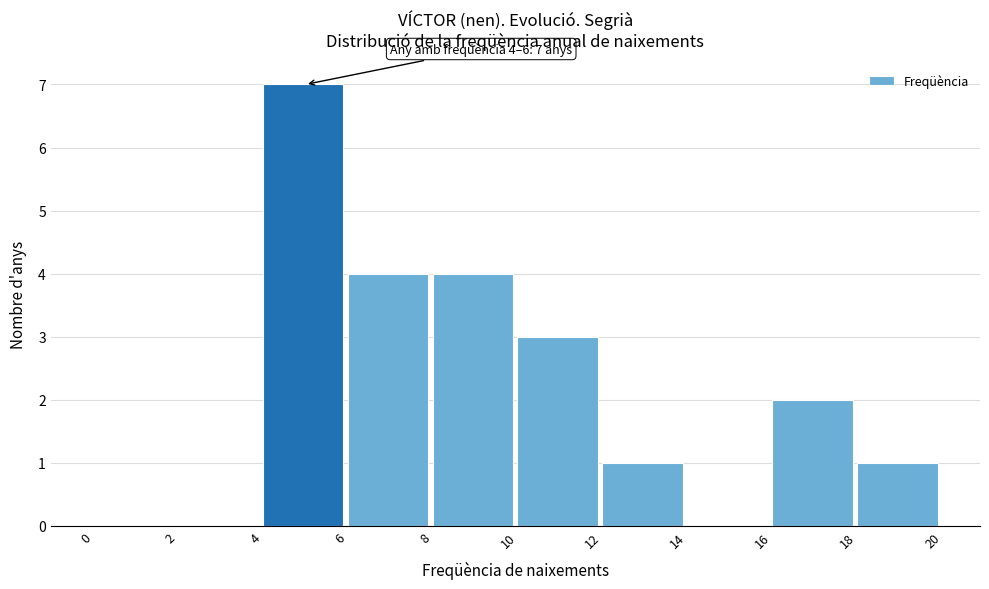

Which range on the x-axis has the tallest bar?

4 to 6